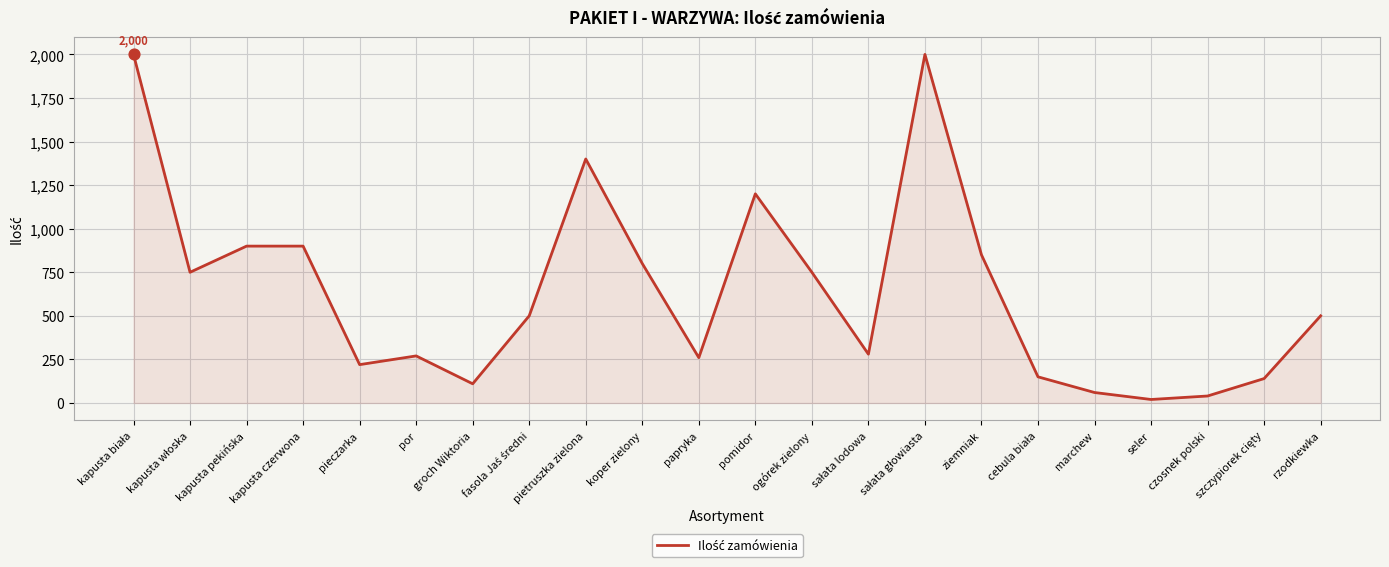

Between seler and kapusta czerwona, which is larger?

kapusta czerwona